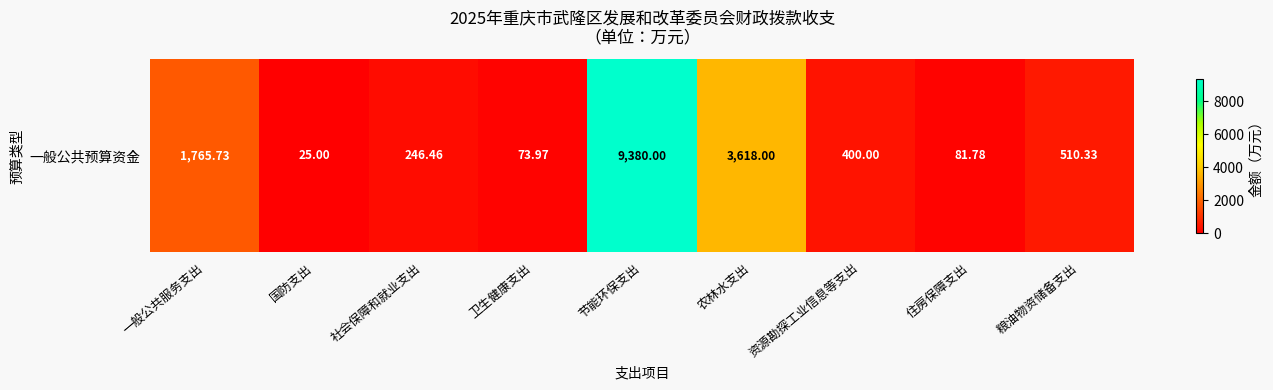

Reading right to left, transcribe all the data shown in this chart.

粮油物资储备支出=510.3	住房保障支出=81.8	资源勘探工业信息等支出=400.0	农林水支出=3618.0	节能环保支出=9380.0	卫生健康支出=74.0	社会保障和就业支出=246.5	国防支出=25.0	一般公共服务支出=1765.7